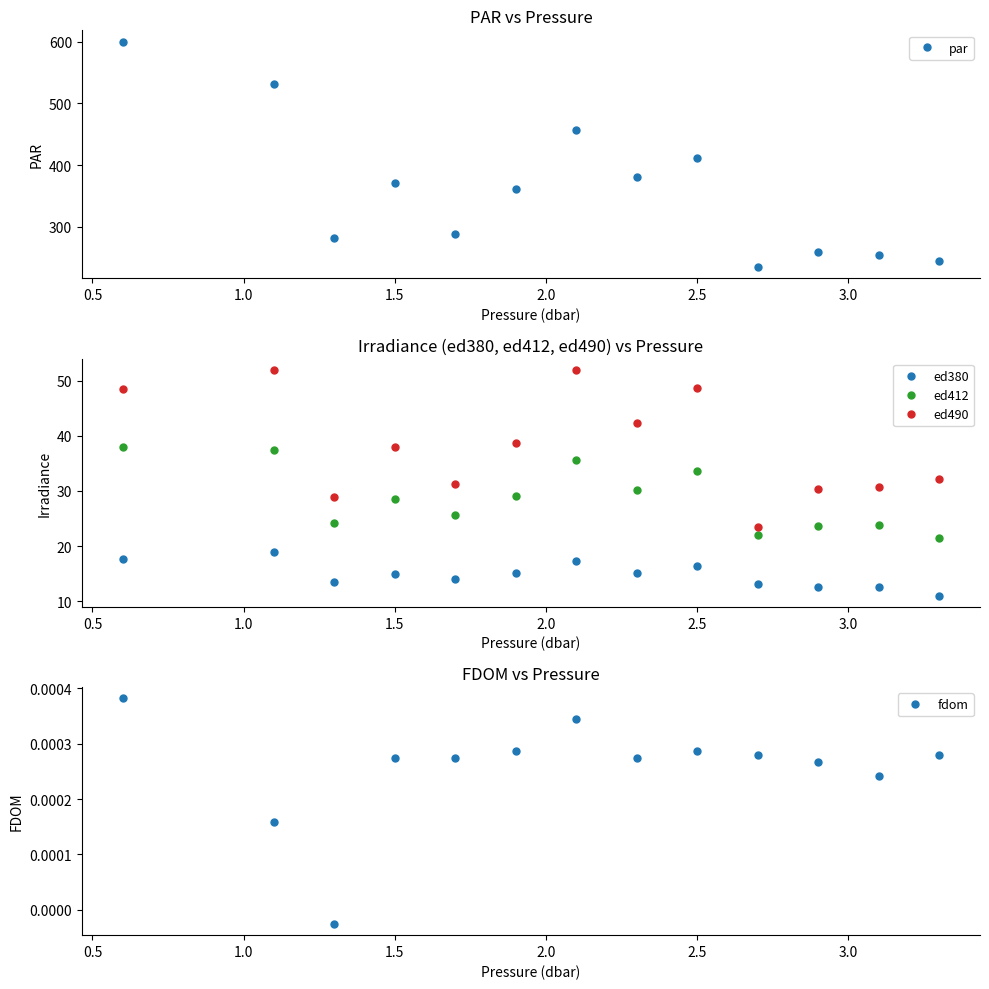

Does the chart have visible grid lines?

No